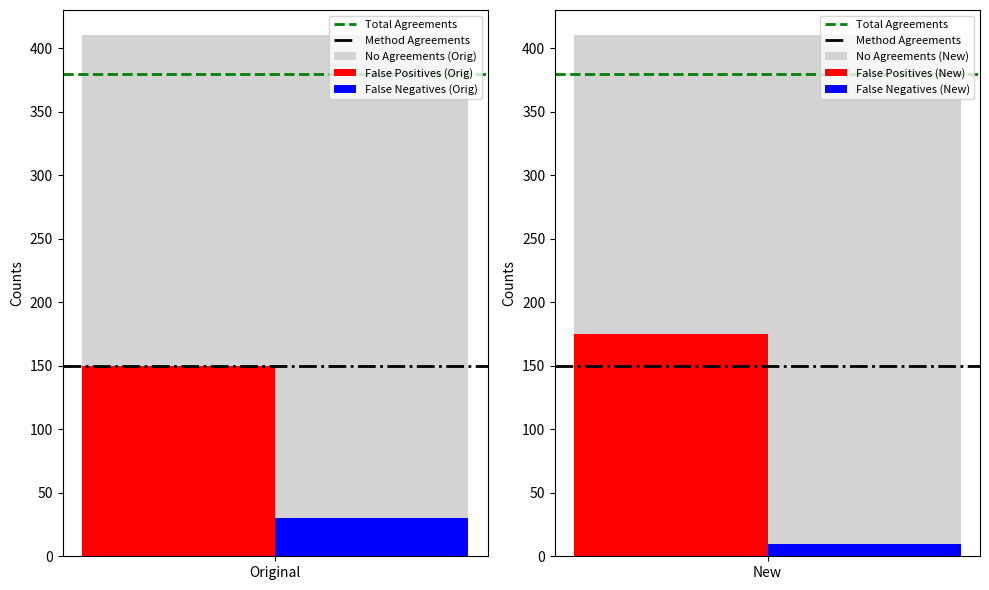

What is the difference between the highest and lowest values at 1?

230